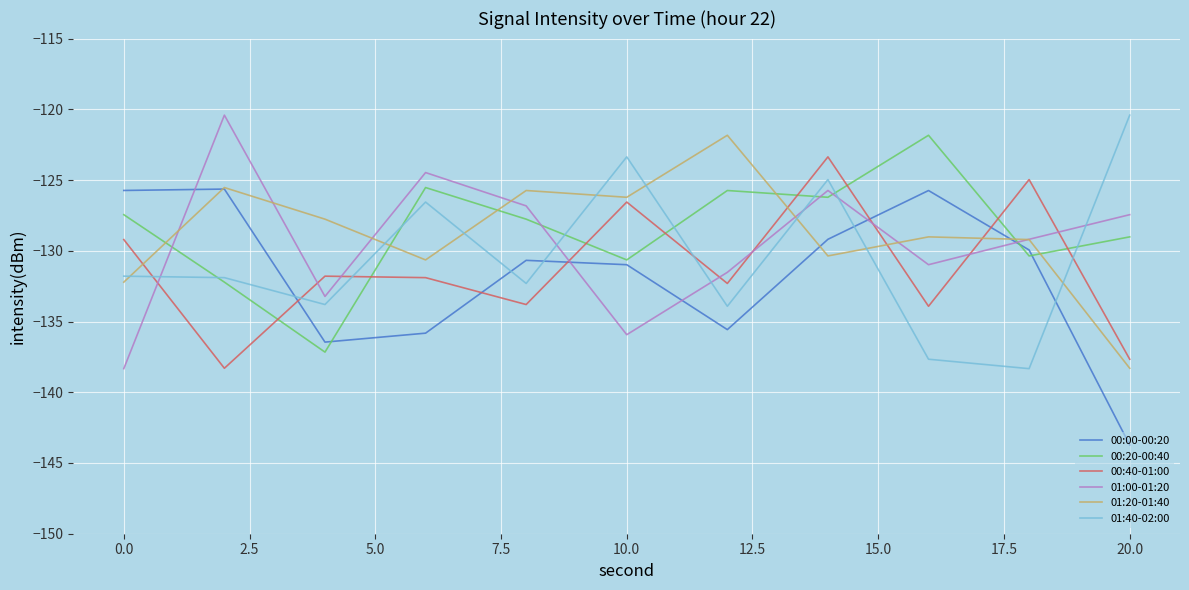

True or false: 01:00-01:20 and 00:00-00:20 cross at least once.

True